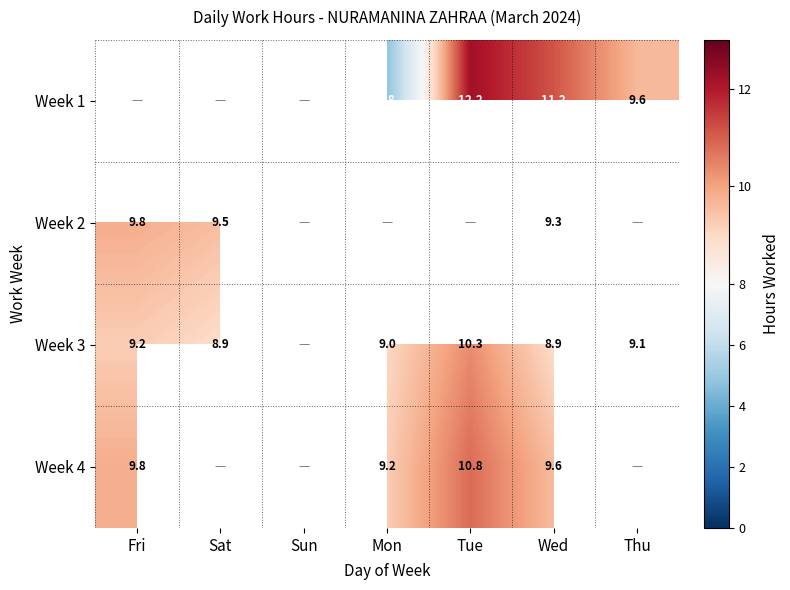

True or false: Week 3 has a value of 5.3 at Sat.

False